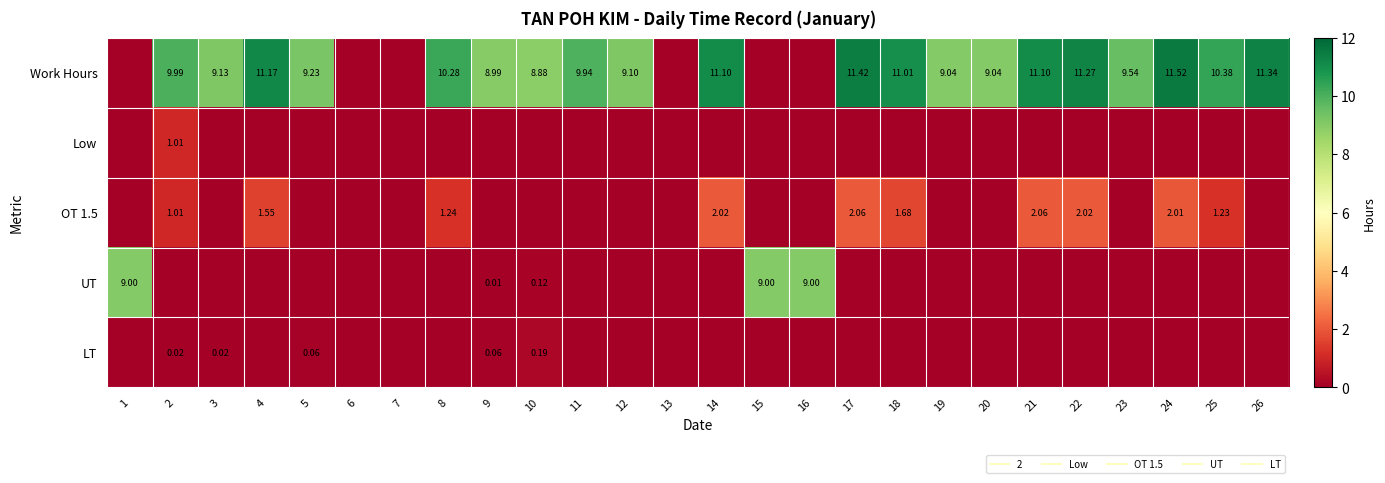

How many data points does each series have?

26